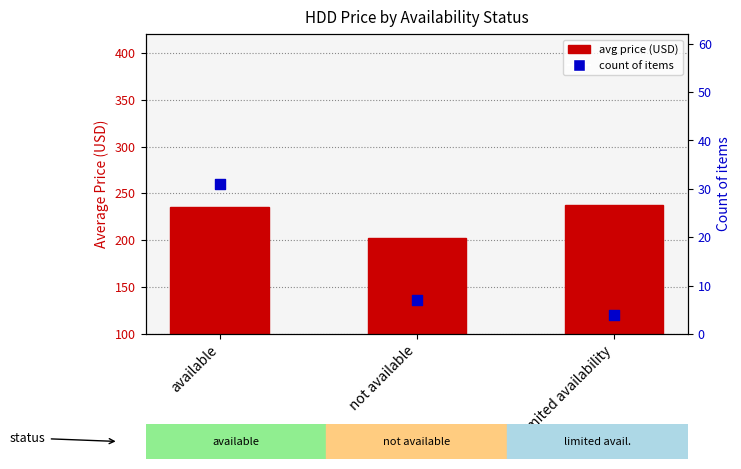

At which category is the sum across all series the highest?

available